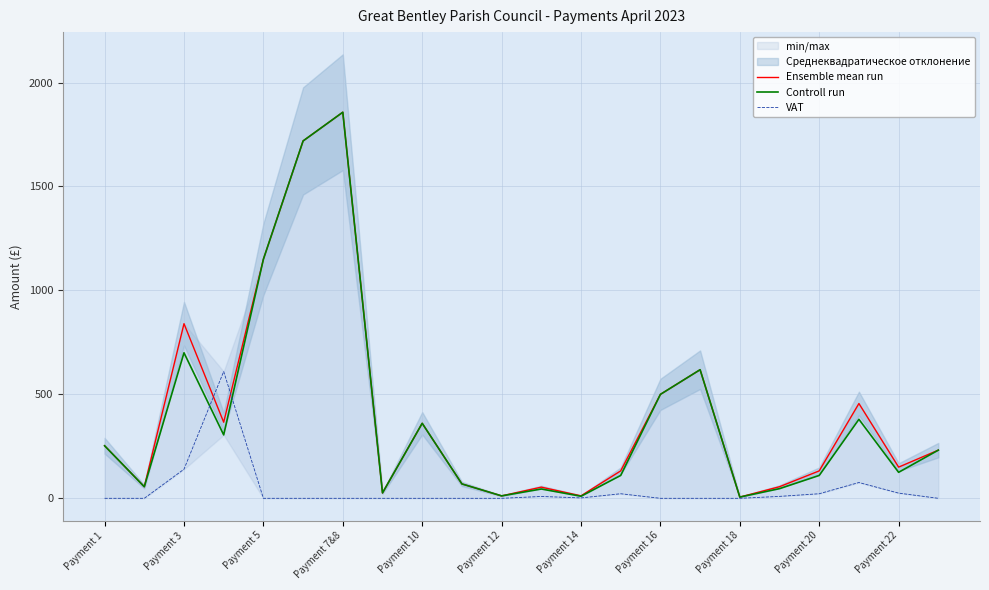

Where is Ensemble mean run nearest to the value 931?

Payment 3